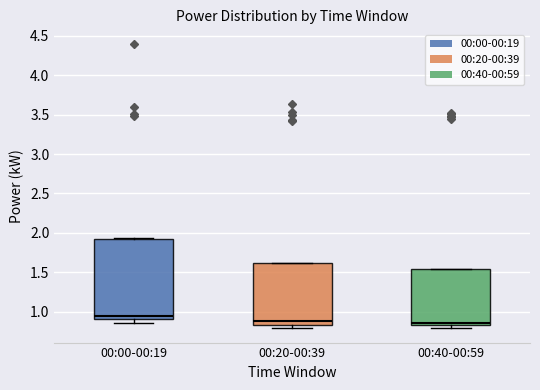

Where is the upper edge of the box for 00:40-00:59 on the y-axis? The values are not printed on the chart, so give them approximately, as read against the axis.

1.55